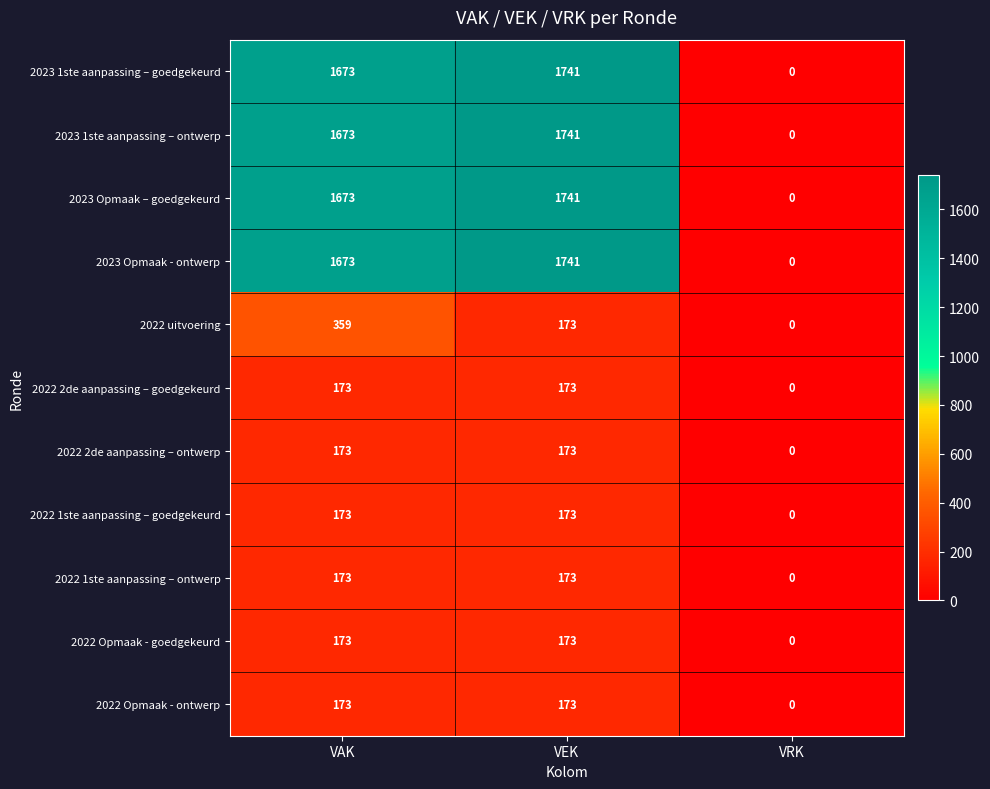

The value of 2022 uitvoering at VRK is 0. True or false?

True